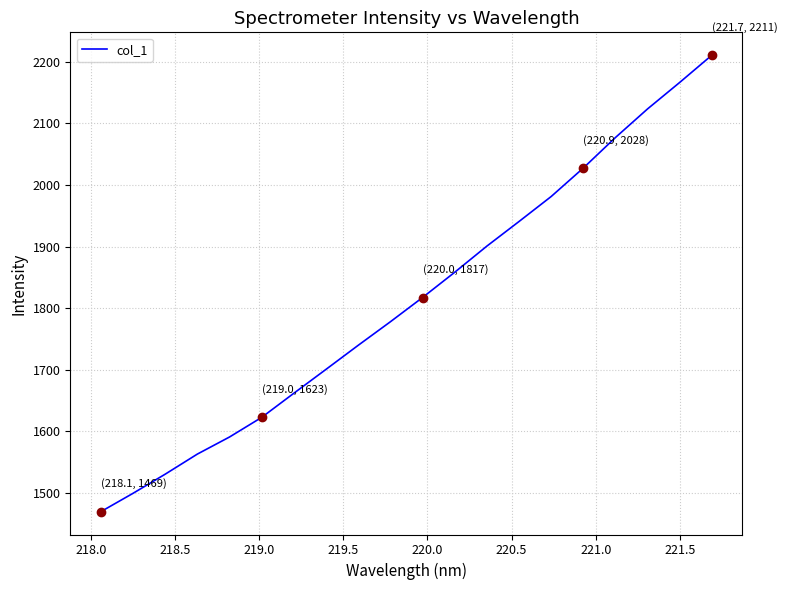

Does the chart have visible grid lines?

Yes